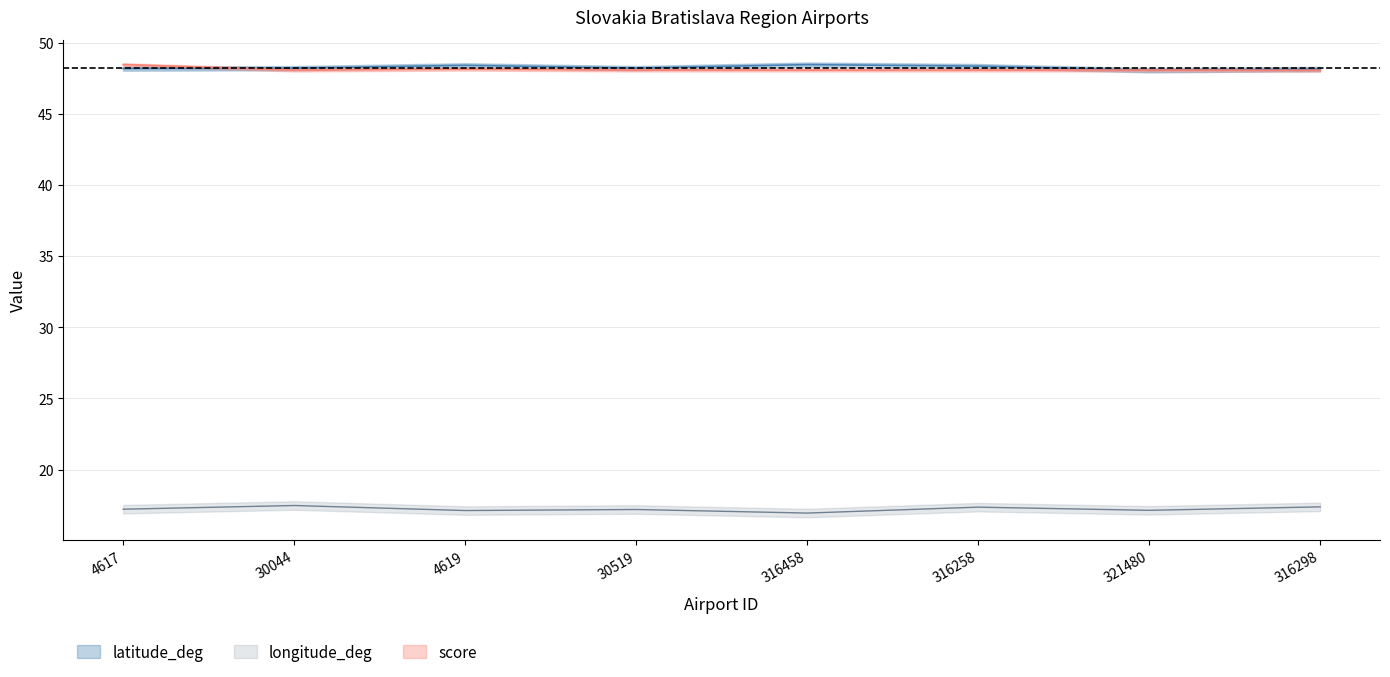

True or false: latitude_deg has more than 1 interior local peaks.

True